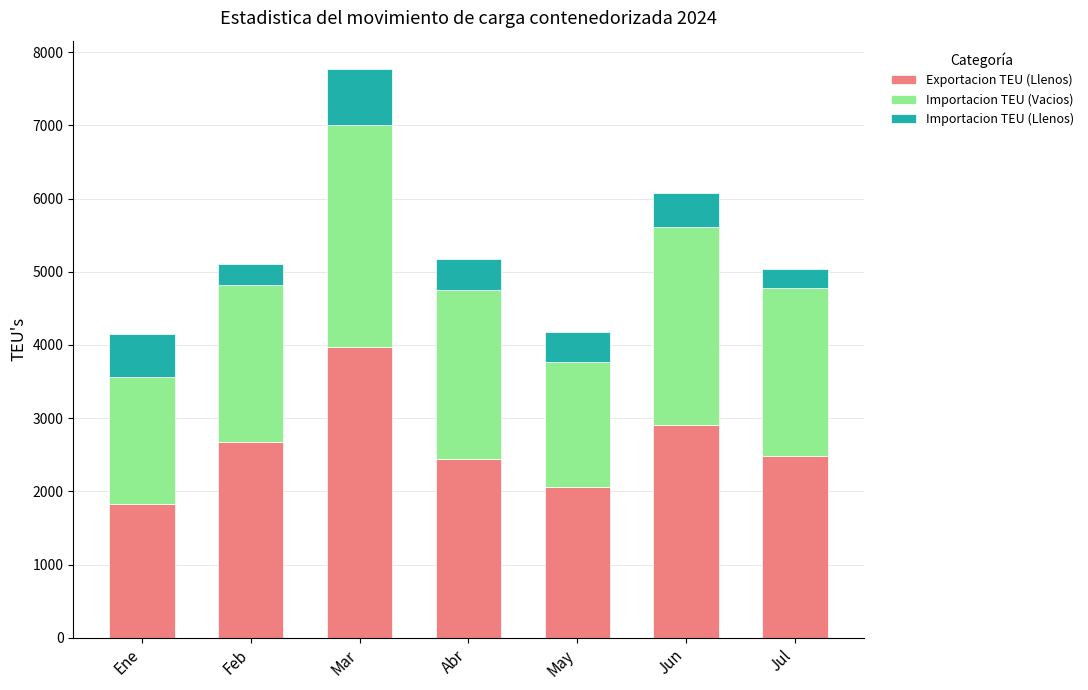

What is the total value across all series at May?

4174